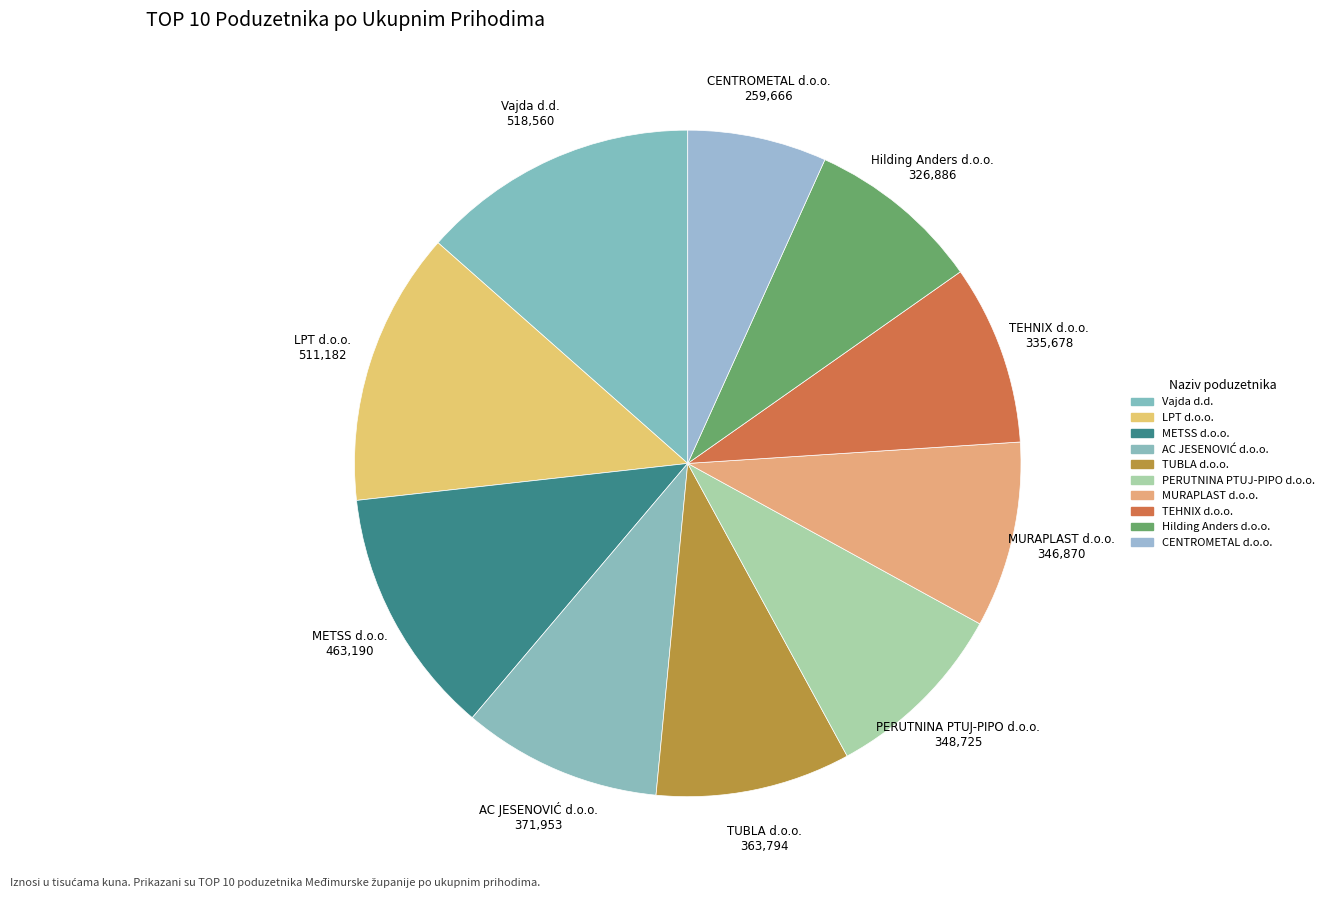

How much of the chart is everything except LPT d.o.o.?

86.7%